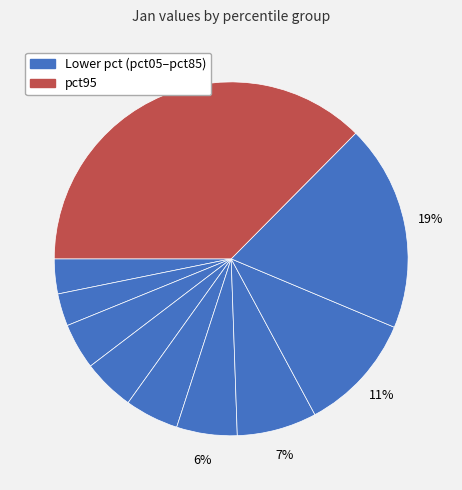

How many slices are in this pie chart?

10